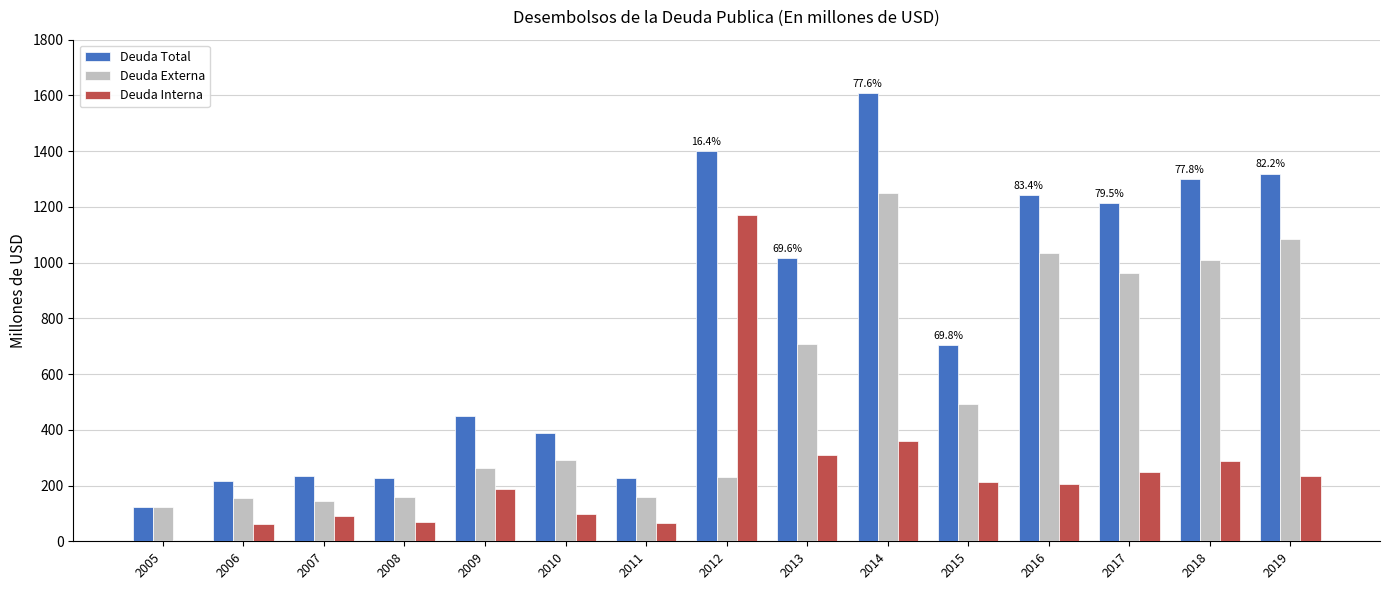

What is the total value across all series at 2016?

2483.8